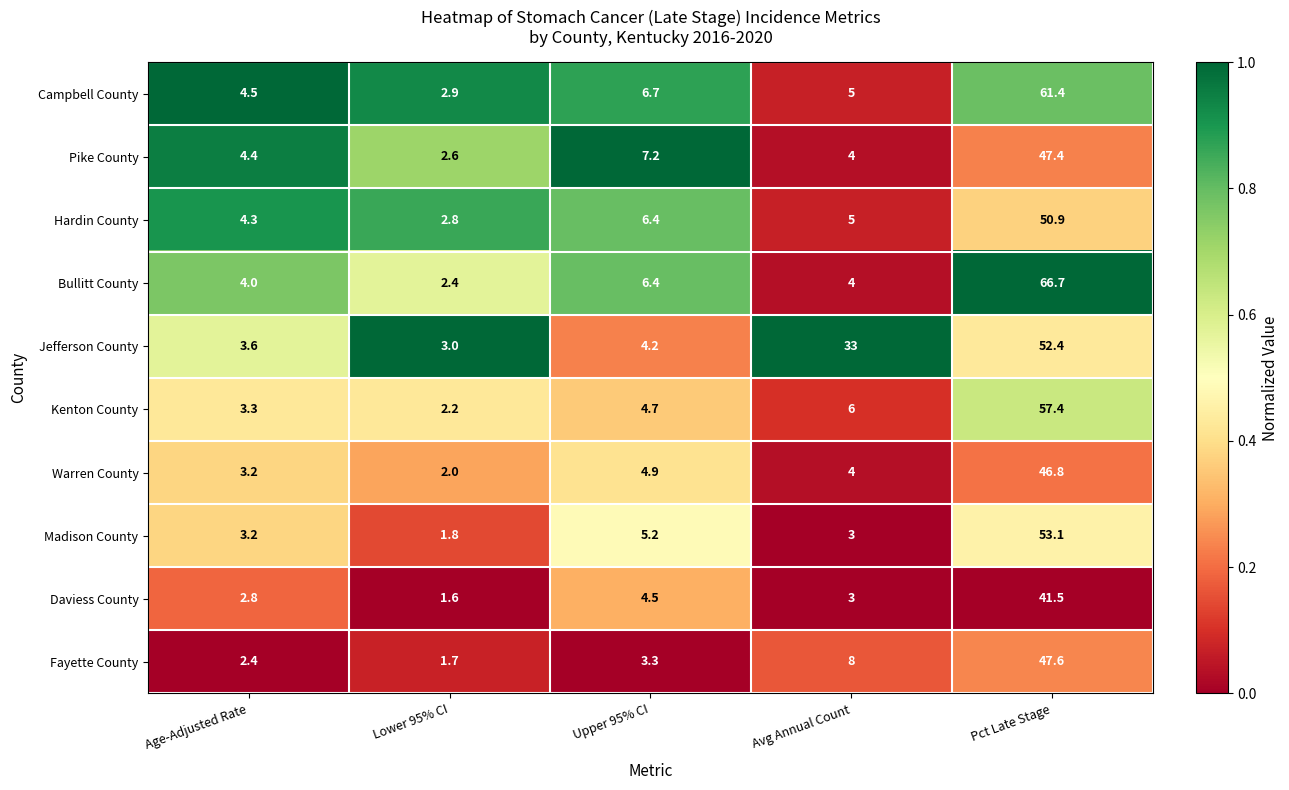

Which series has the largest range (max minus min)?

Bullitt County